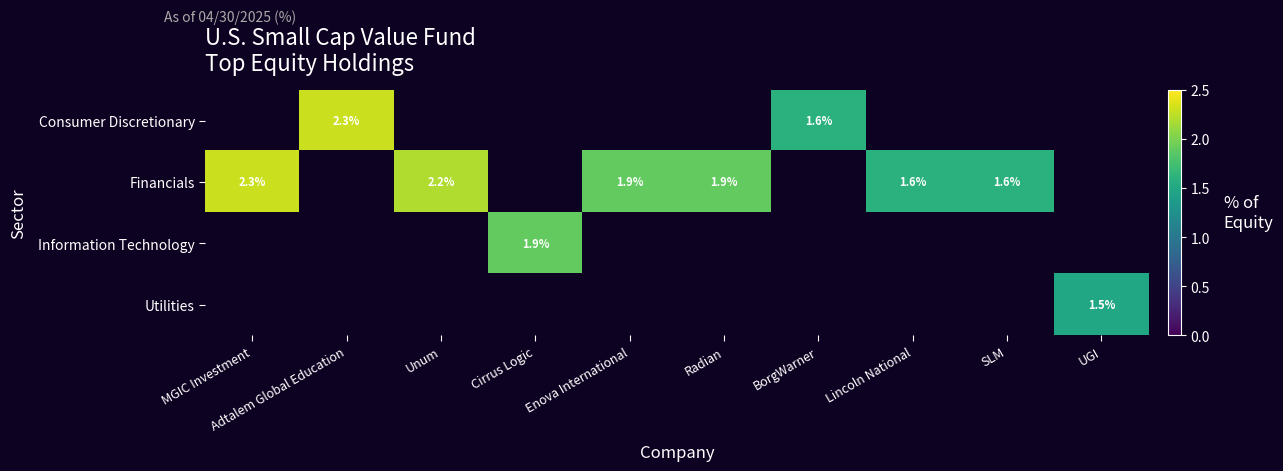

What is the sum of the Financials values at SLM and Enova International?

3.5